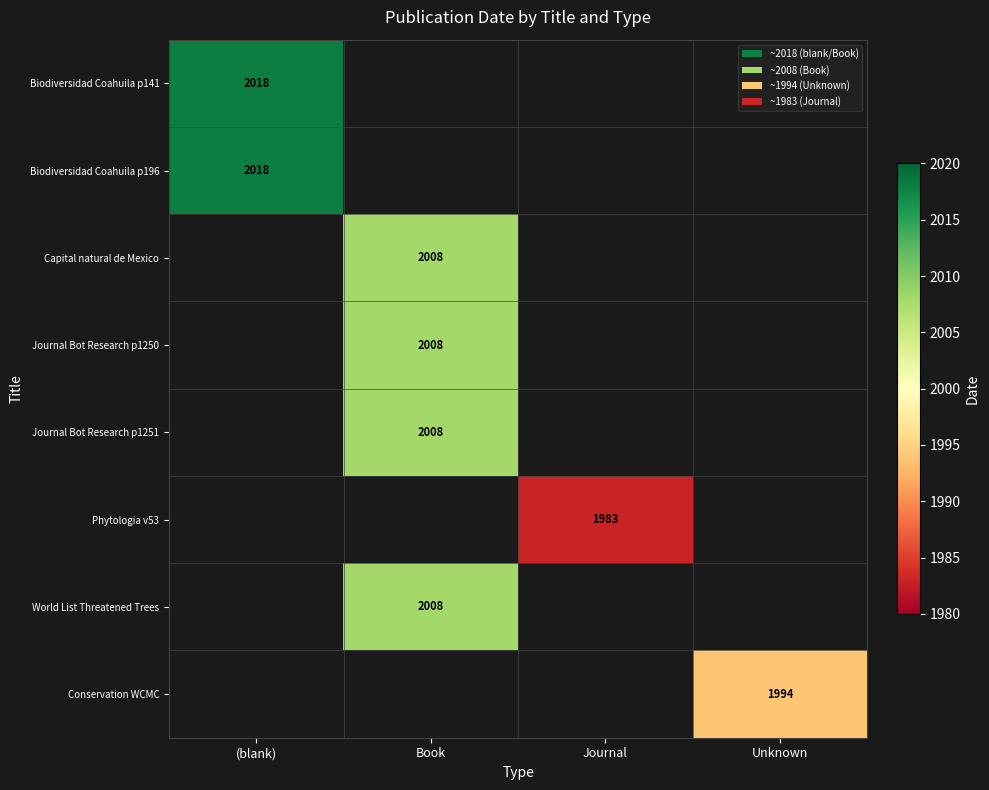

At how many categories does at least one series exceed 2010?

1